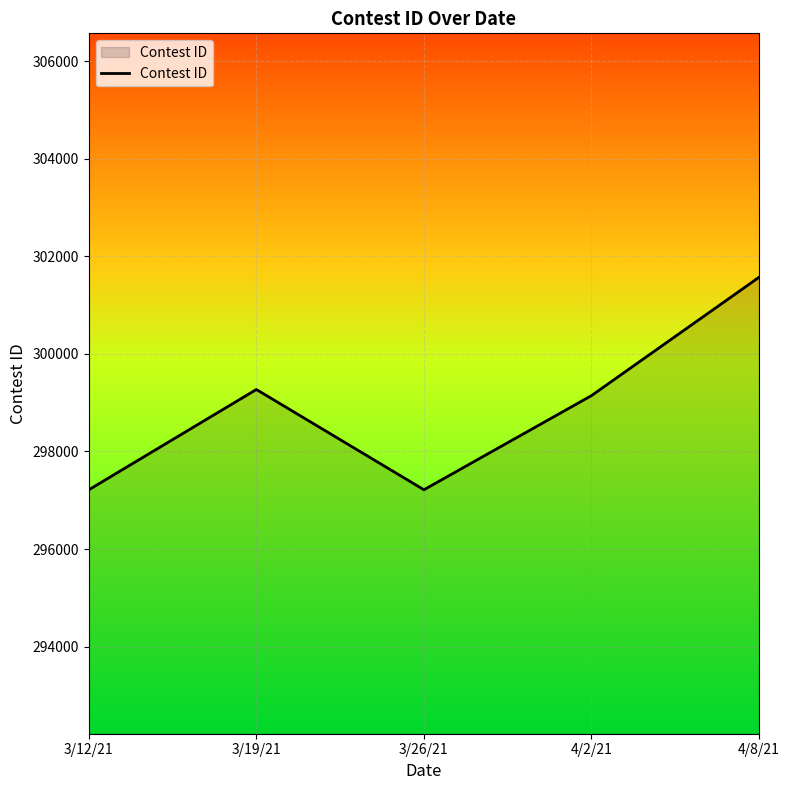

Does the chart have visible grid lines?

Yes